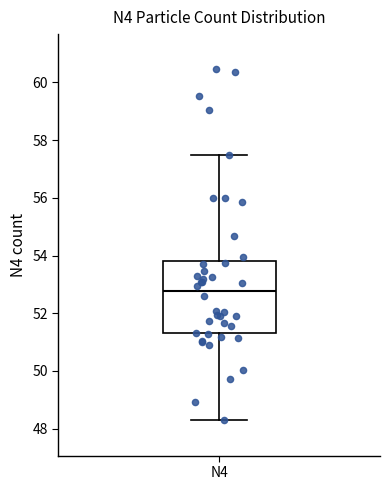

Read this box plot against the y-axis: the position of the median line, the range covered by the box, and the ends of both whiskers. The values are not printed on the chart, so give them approximately, as read against the axis.

median 52.8, box 51.4 to 53.8, whiskers 48.2 to 57.4